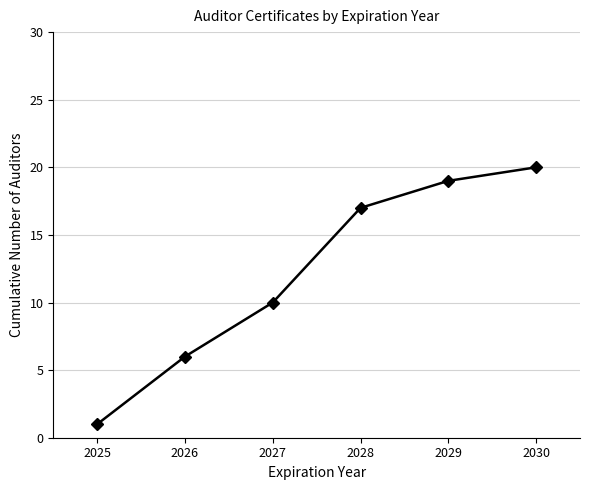

Reading left to right, list all the values displayed in this chart.

1	6	10	17	19	20